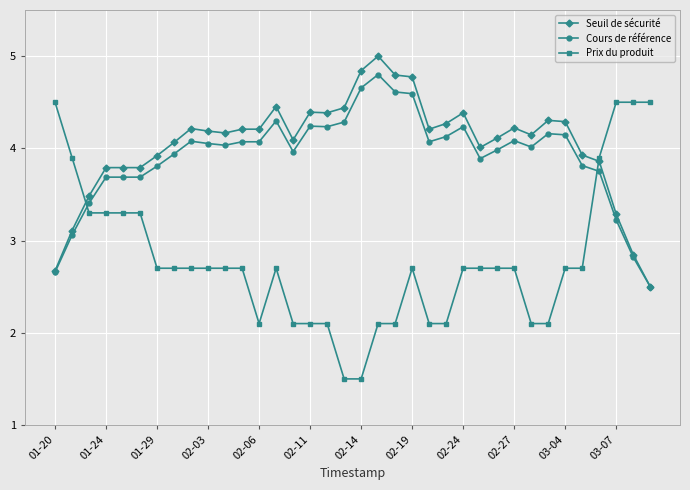

Which series has the widest spread of values?

Prix du produit